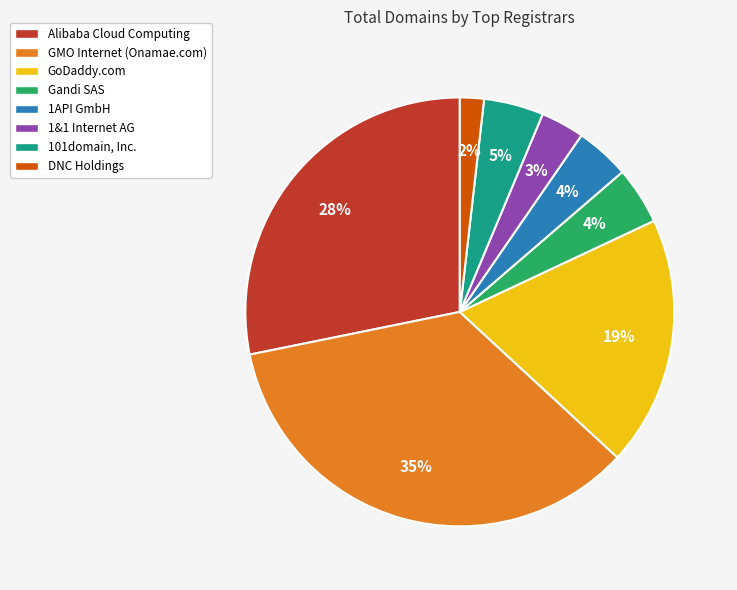

To the nearest percent, what is the average slice percentage?

12%